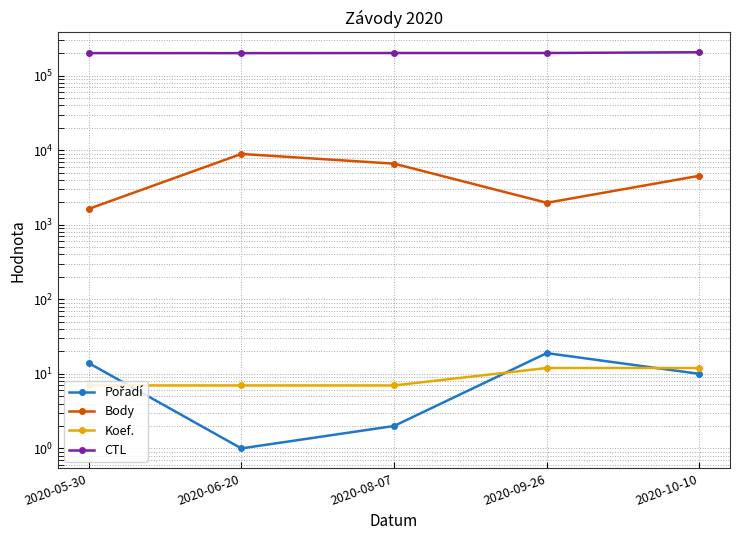

True or false: Body has a value of 15515 at 2020-06-20.

False